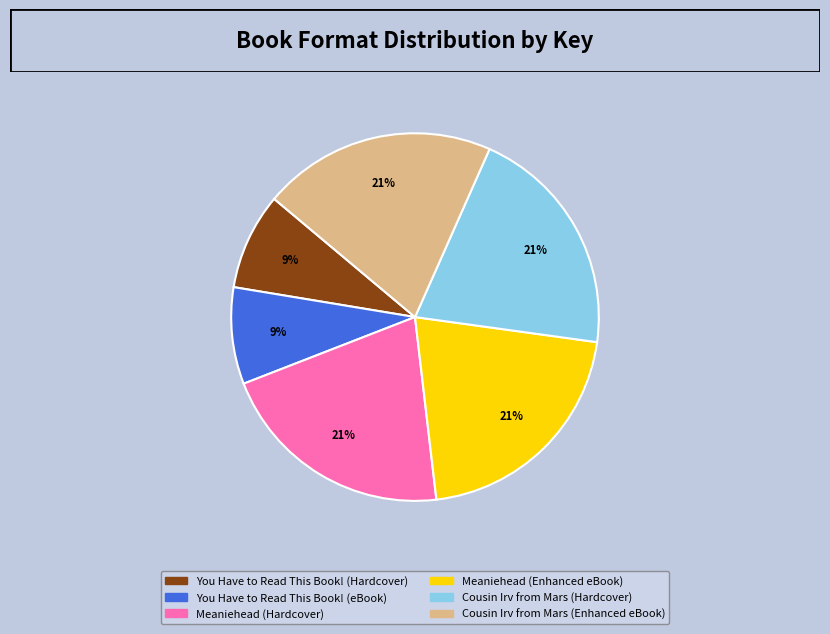

The You Have to Read This Book! (Hardcover) slice represents 1% of the pie. True or false?

False